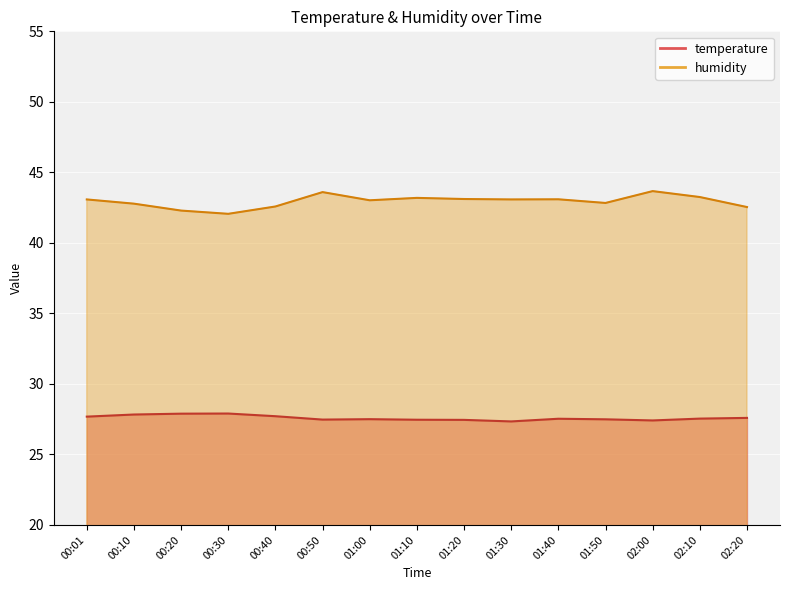

What is the spread (max minus min) of values at 01:50?

15.3